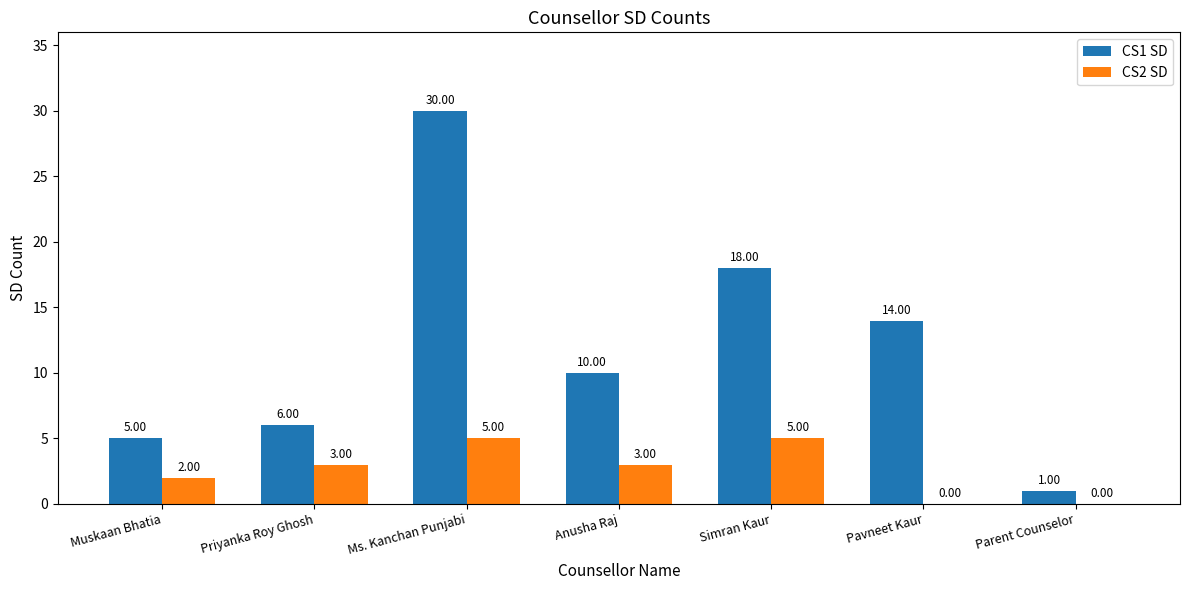

How many series are shown in this chart?

2